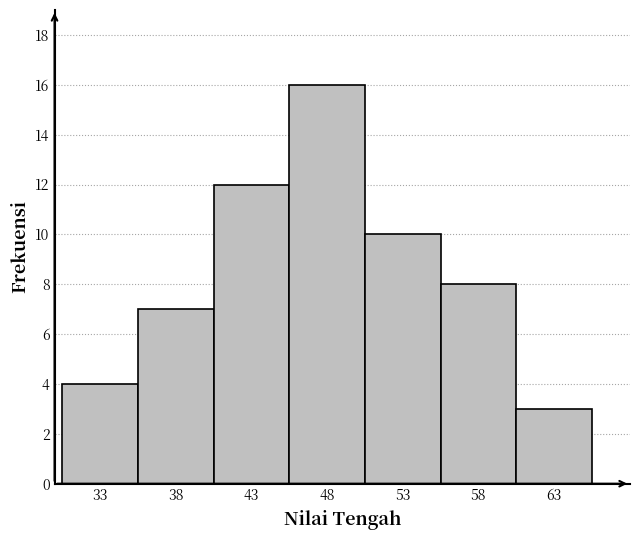

Which range on the x-axis has the tallest bar?

45.5 to 50.5